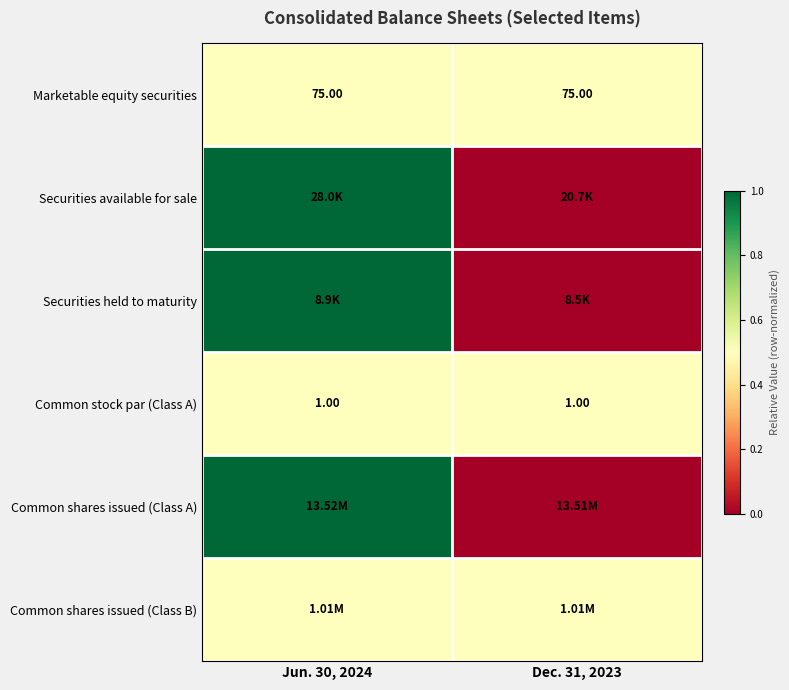

What is the sum of all Marketable equity securities values?

150.0